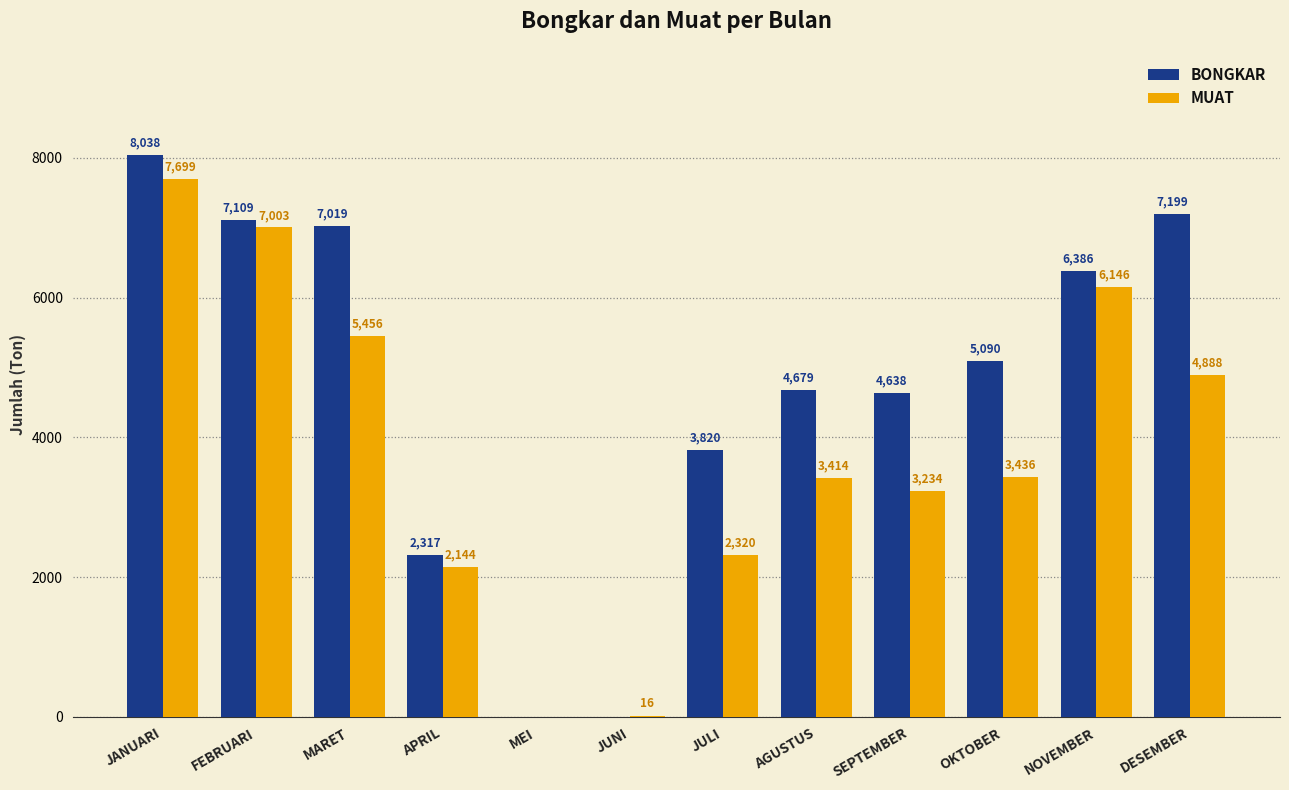

Which category has the highest value in the BONGKAR series?

JANUARI